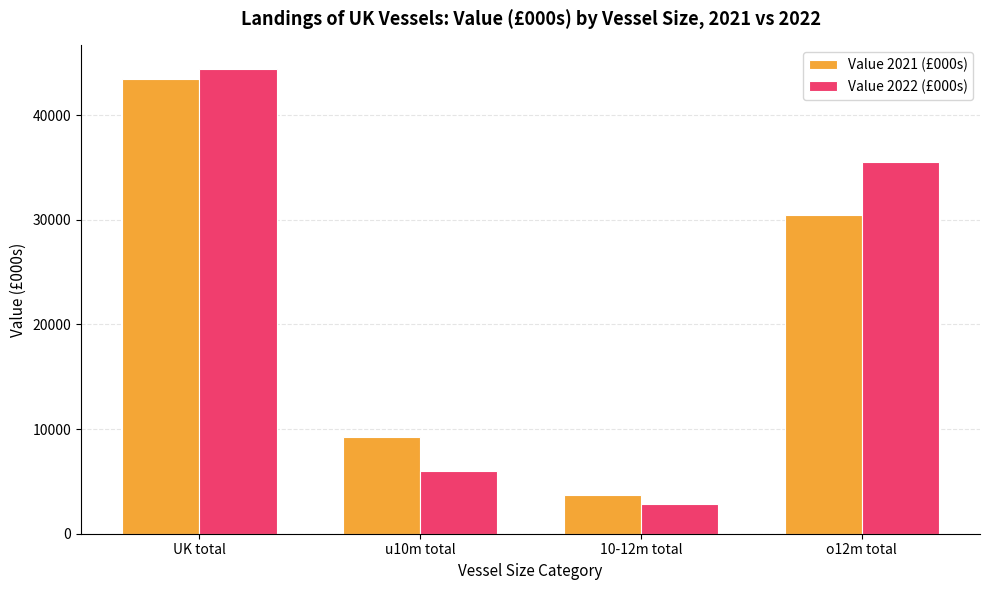

What is the value of the Value 2022 (£000s) bar at the 3rd from the left?

2864.5